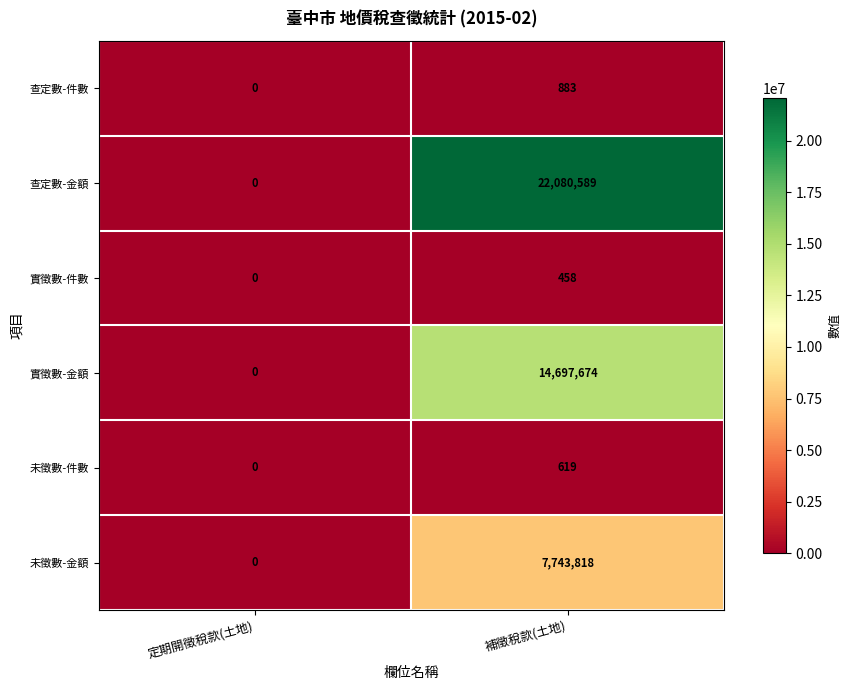

What is the difference between the maximum and minimum values in the 查定數-金額 series?

22080589